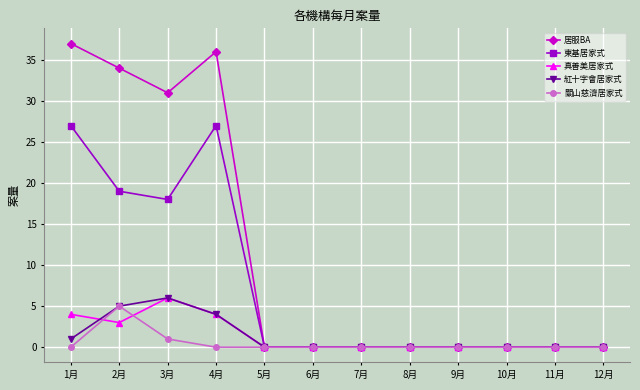

True or false: 紅十字會居家式 has more than 0 points higher than both neighbors.

True